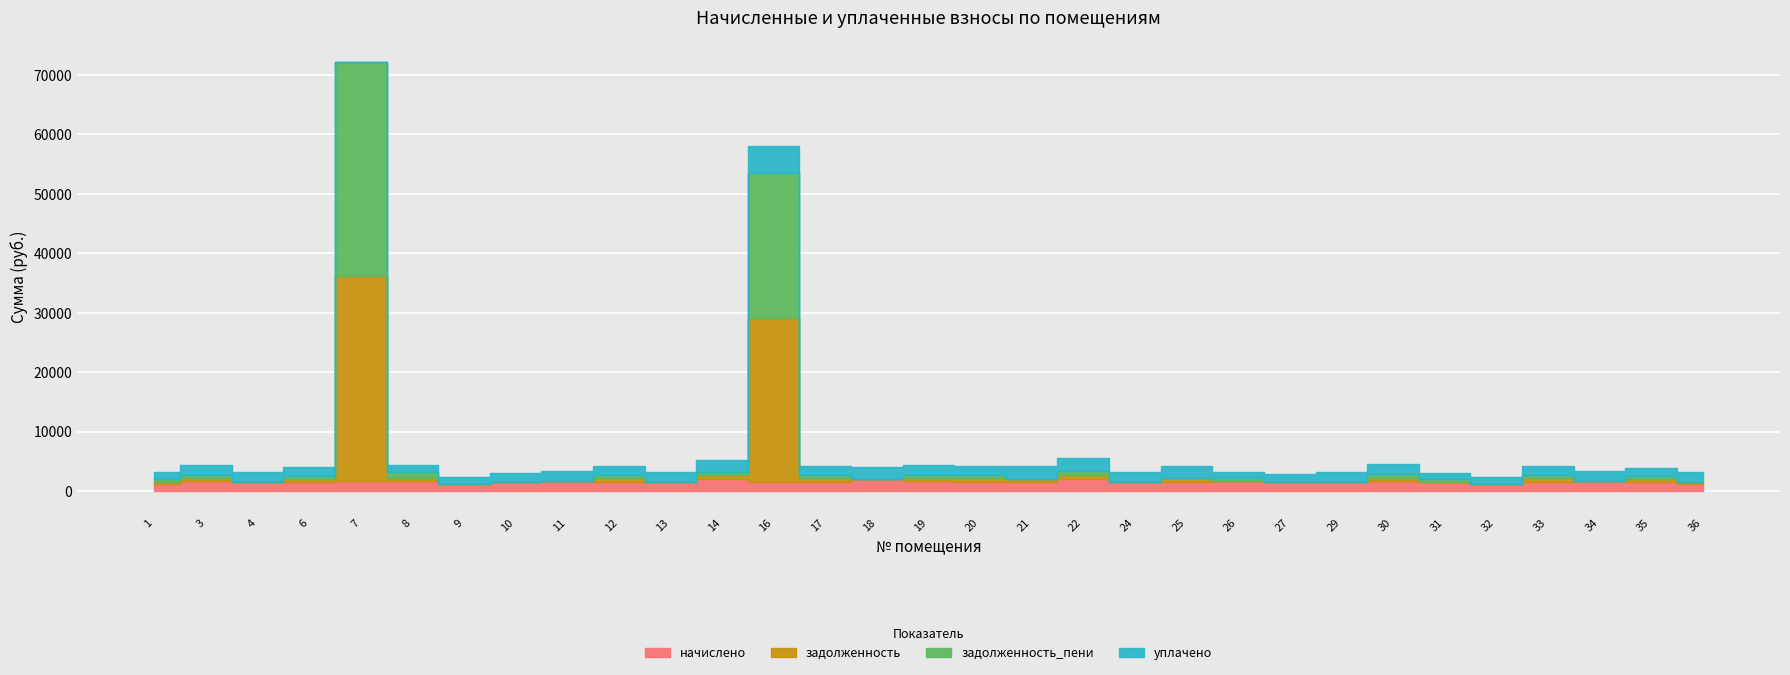

Is this an area chart (filled region under the line)?

No